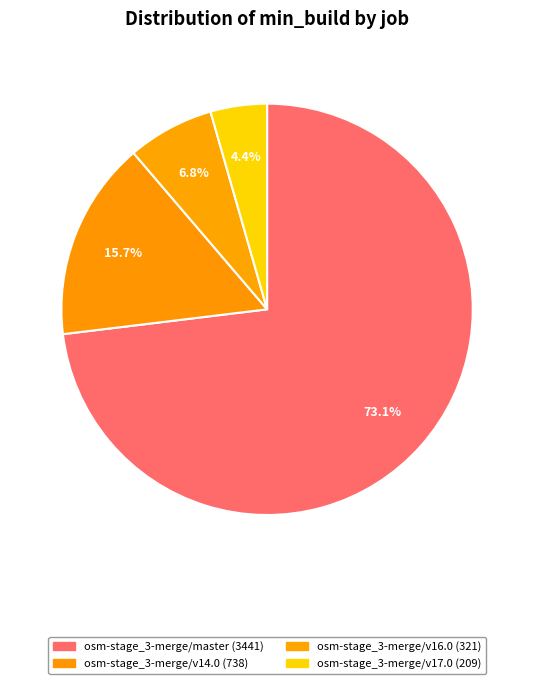

What is the largest slice in the pie chart?

osm-stage_3-merge/master